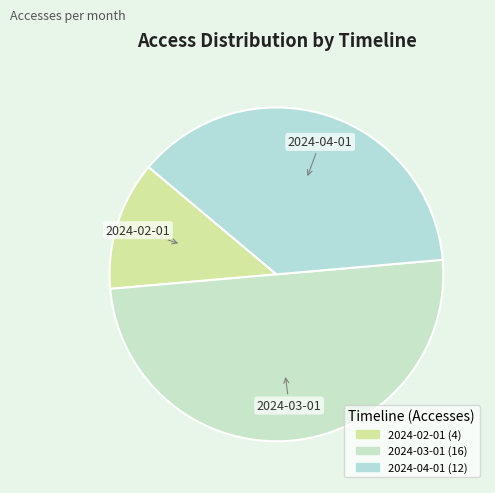

What is the largest slice in the pie chart?

2024-03-01